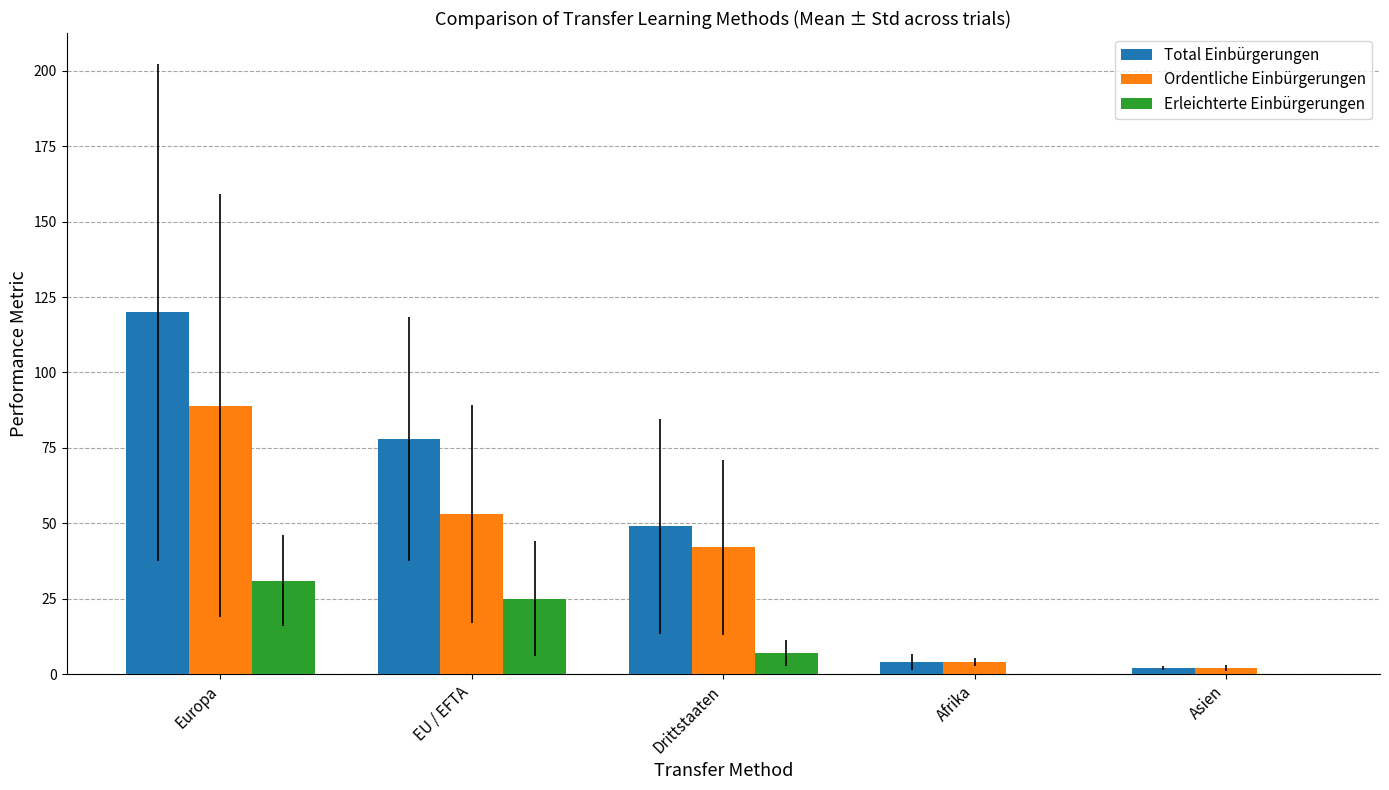

True or false: Erleichterte Einbürgerungen has a value of 31 at Europa.

True